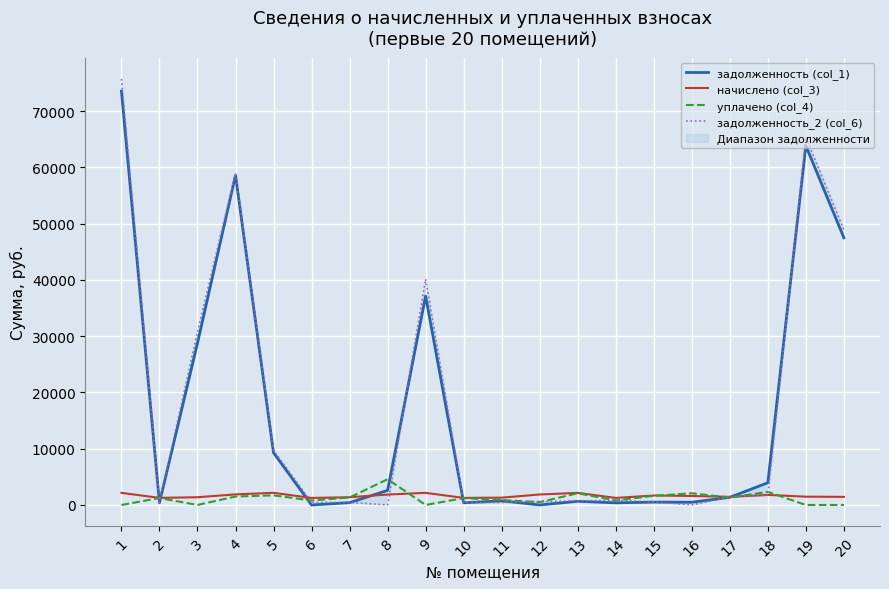

What is the average value of the уплачено (col_4) series?

1198.2